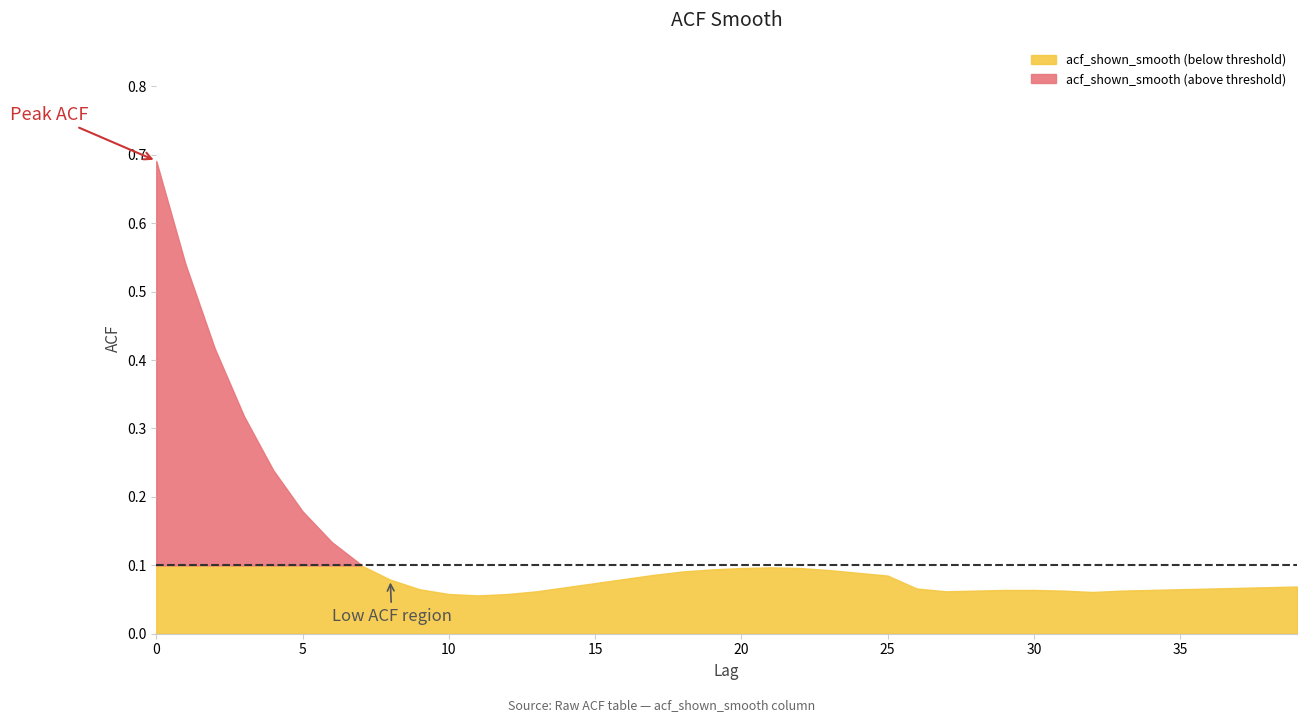

Which category has the lowest value across all series?

11